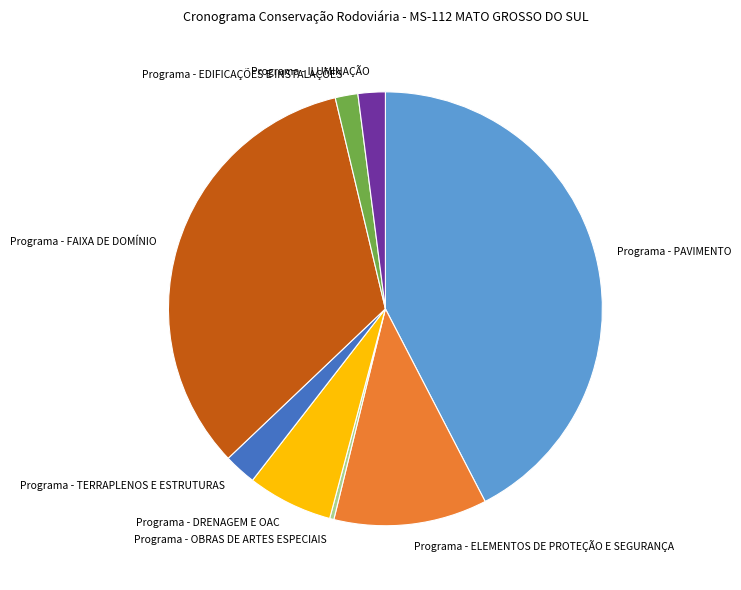

How many slices are in this pie chart?

8